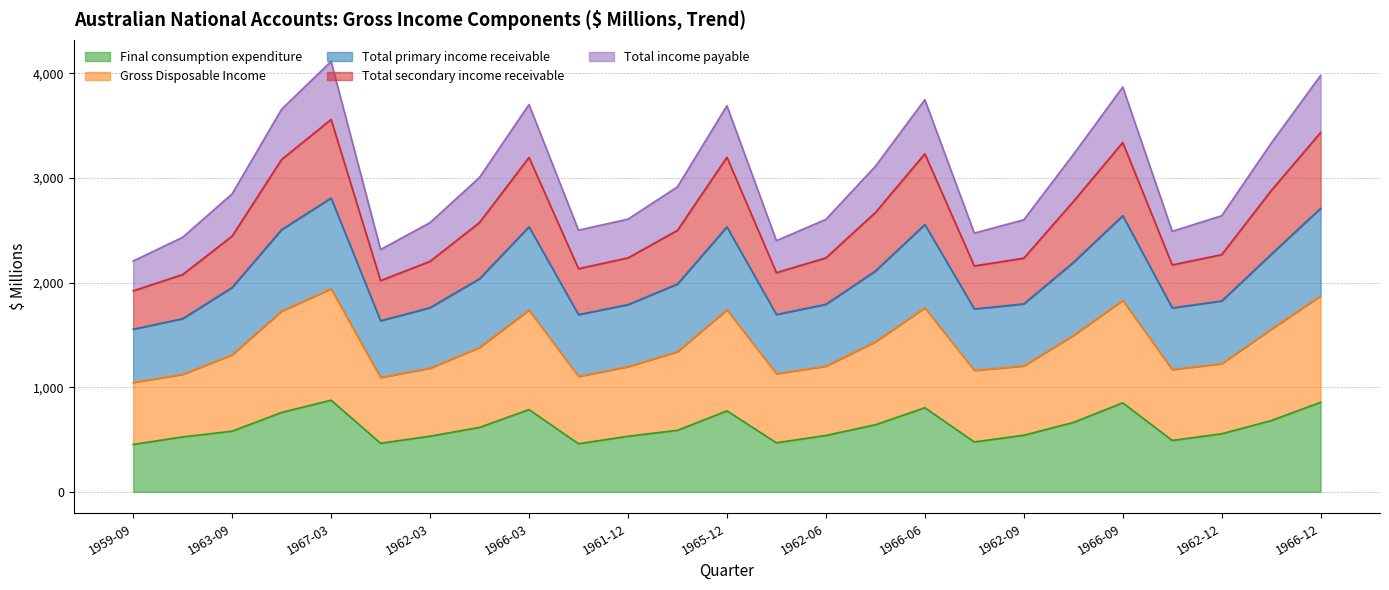

Between 1961-12 and 1962-06, which series saw the biggest shift?

Final consumption expenditure